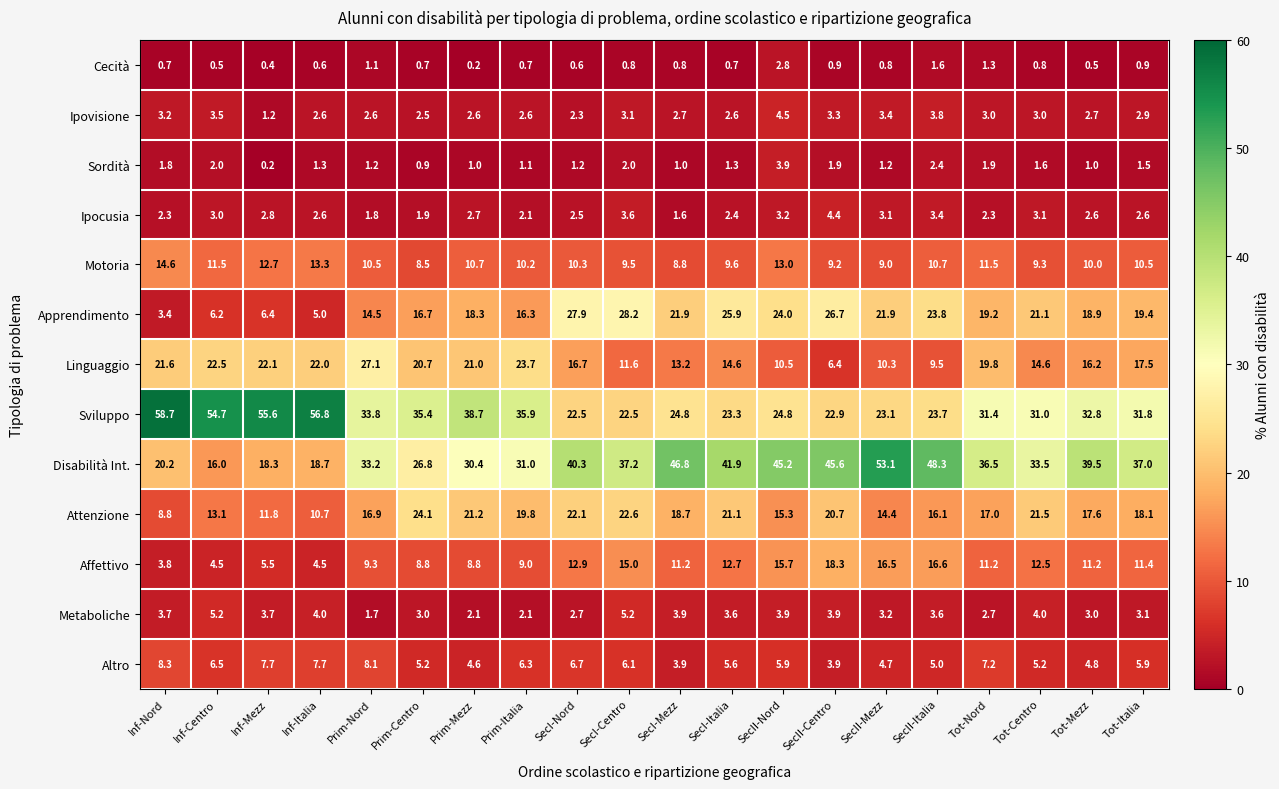

Which series has the largest total across all categories?

Disabilità Int.